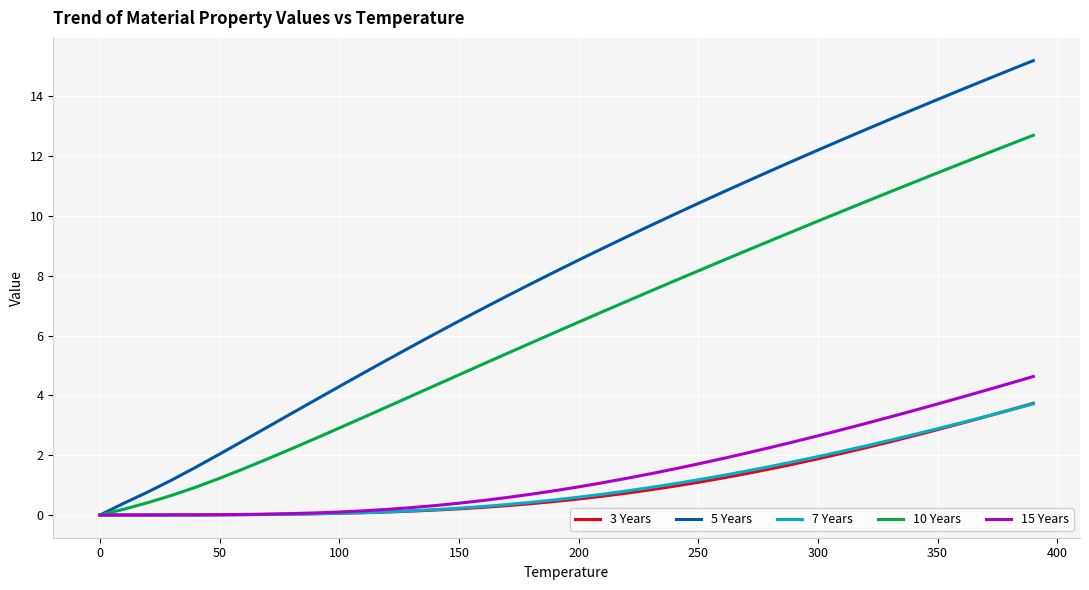

Does the chart have visible grid lines?

Yes